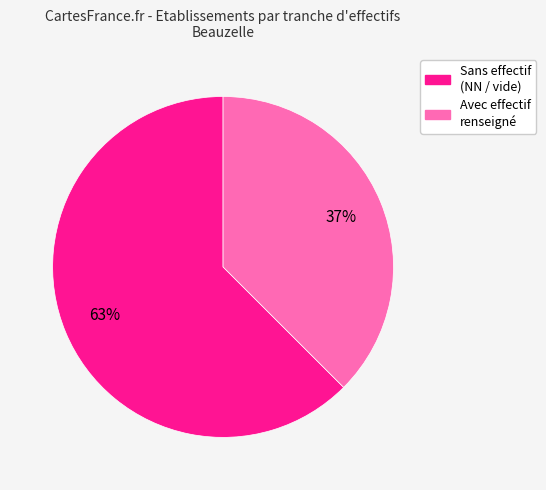

Is there a majority slice in this chart?

Yes